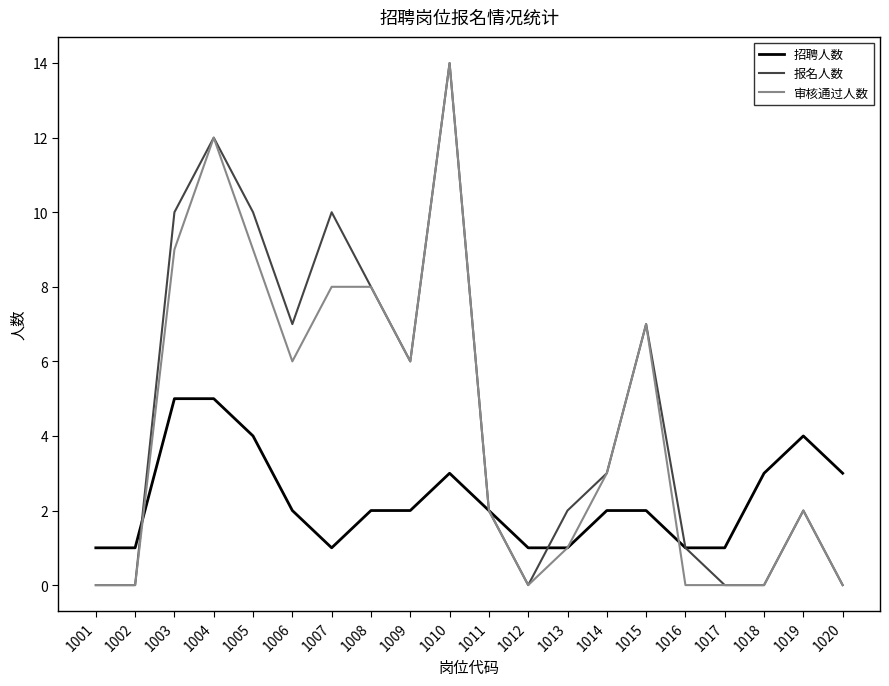

The value of 招聘人数 at 1018 is 3. True or false?

True